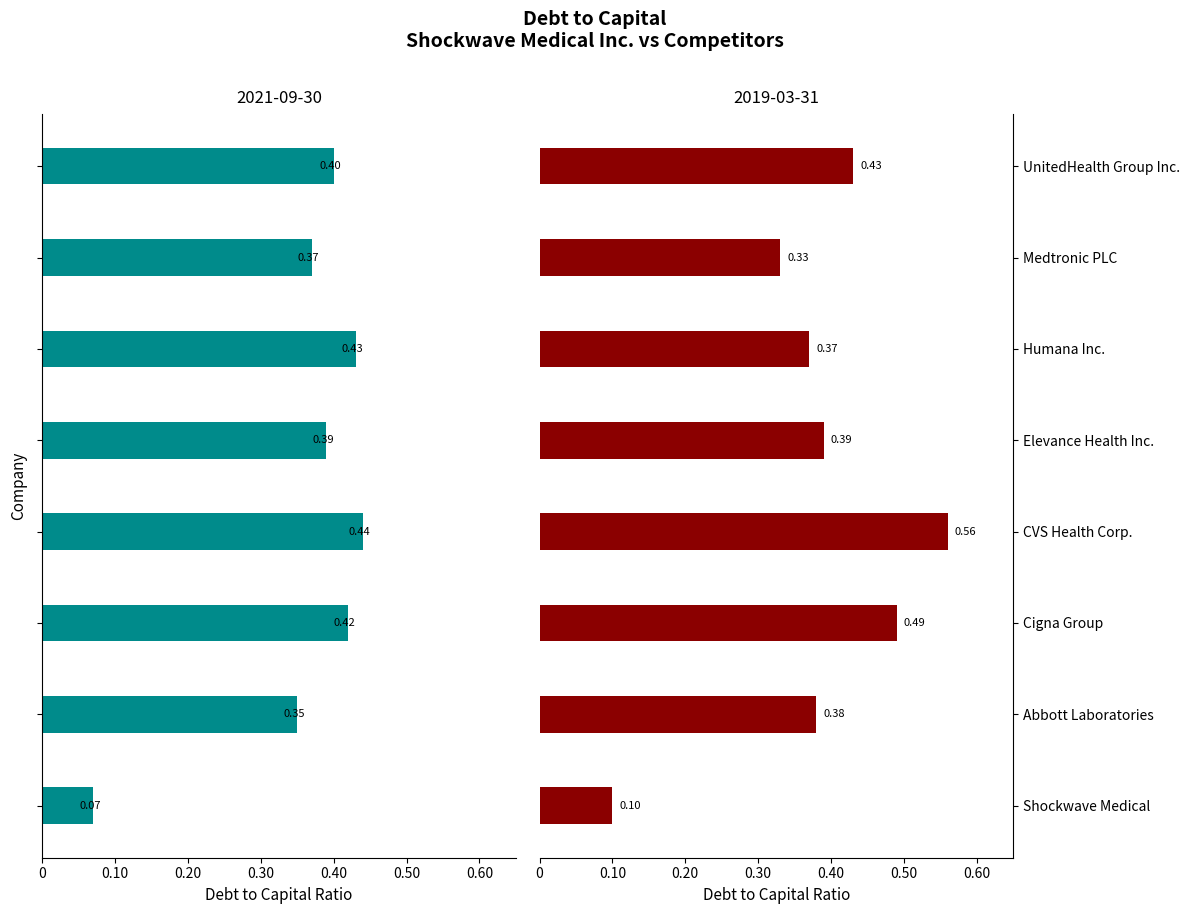

What position from the left is Medtronic PLC?

7